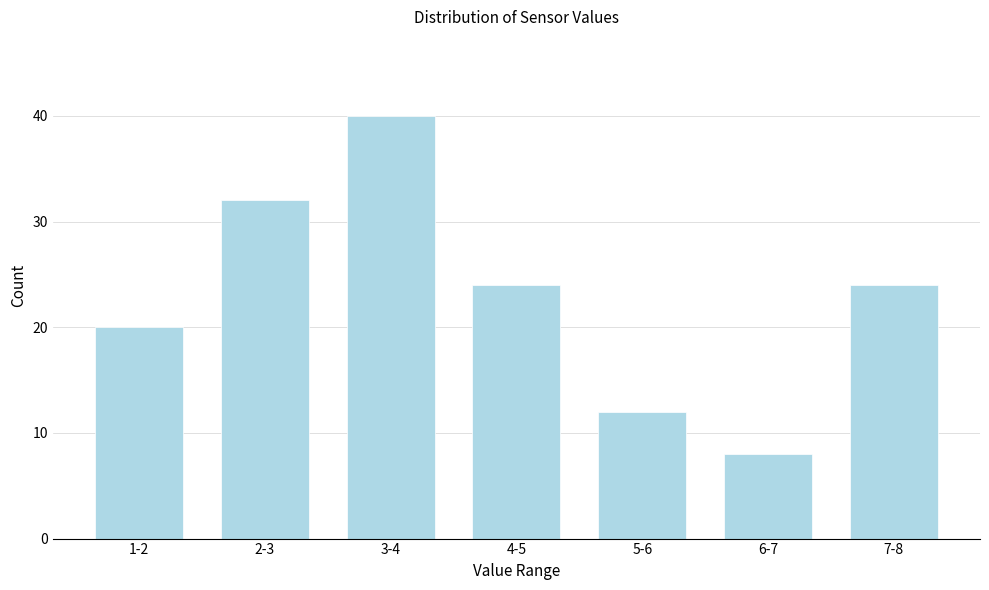

Reading right to left, extract all data points from this chart.

24	8	12	24	40	32	20